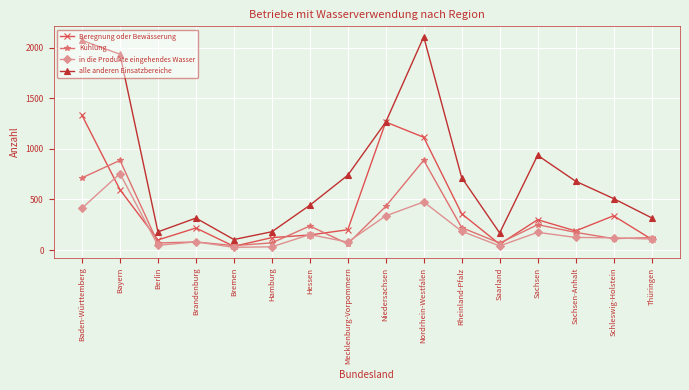

What are all the series names shown in the legend?

Beregnung oder Bewässerung, Kühlung, in die Produkte eingehendes Wasser, alle anderen Einsatzbereiche